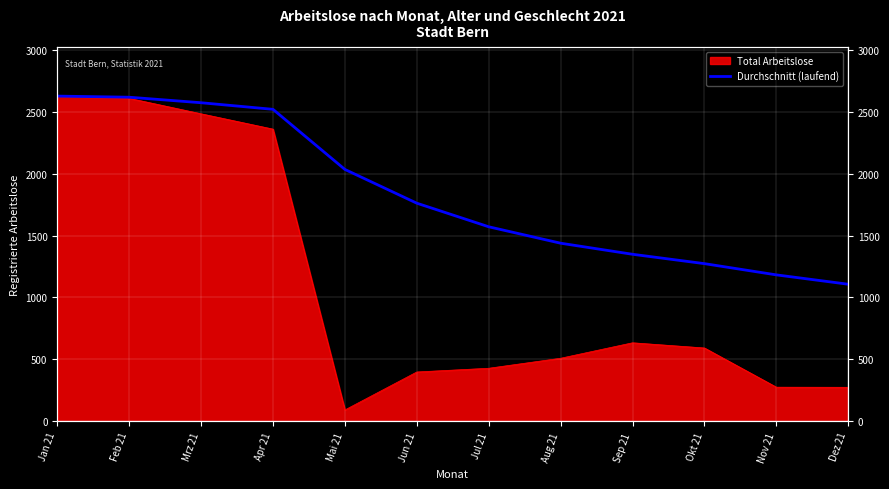

What is the label of the 5th point from the right?

Aug 21